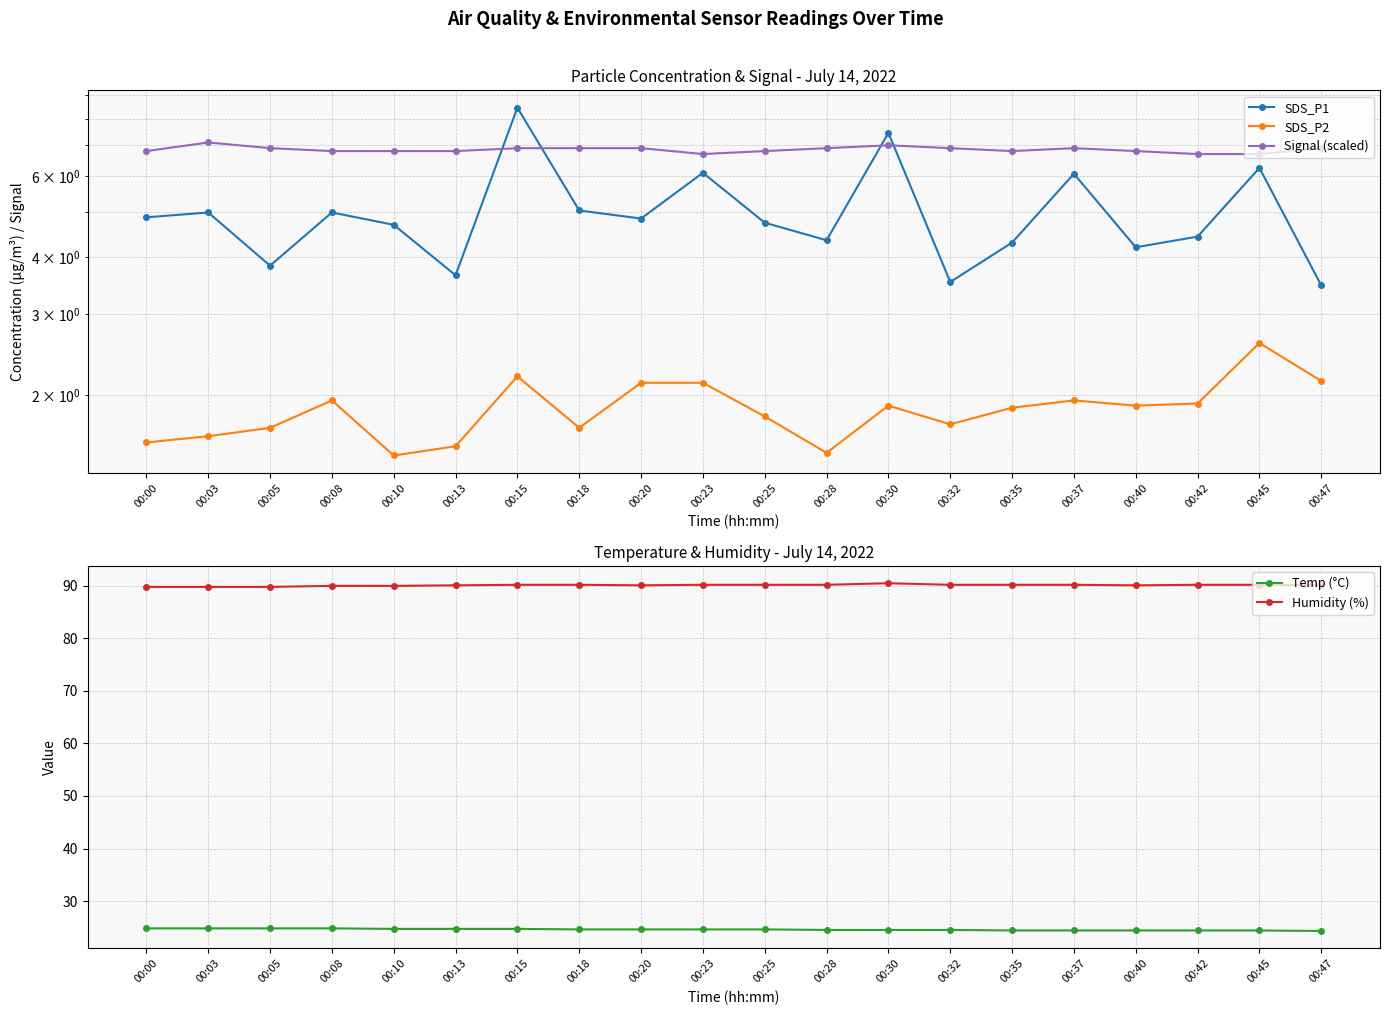

How many lines are shown in the chart?

5